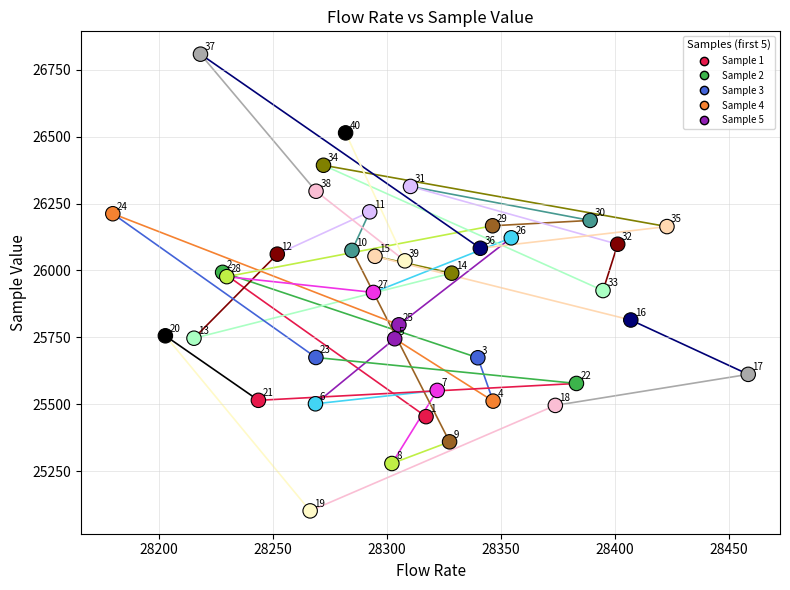

What Y value in the scatter plot is closest to 25955?

25977